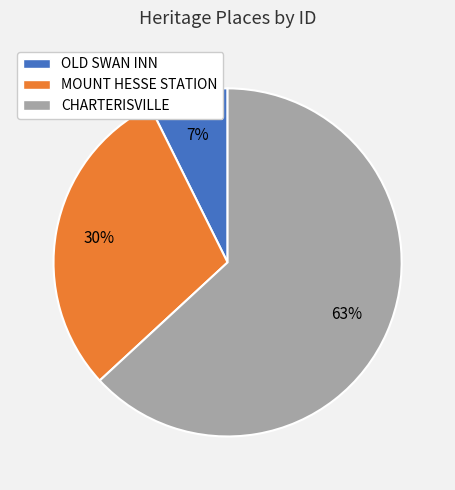

Which slice represents more than half of the pie?

CHARTERISVILLE